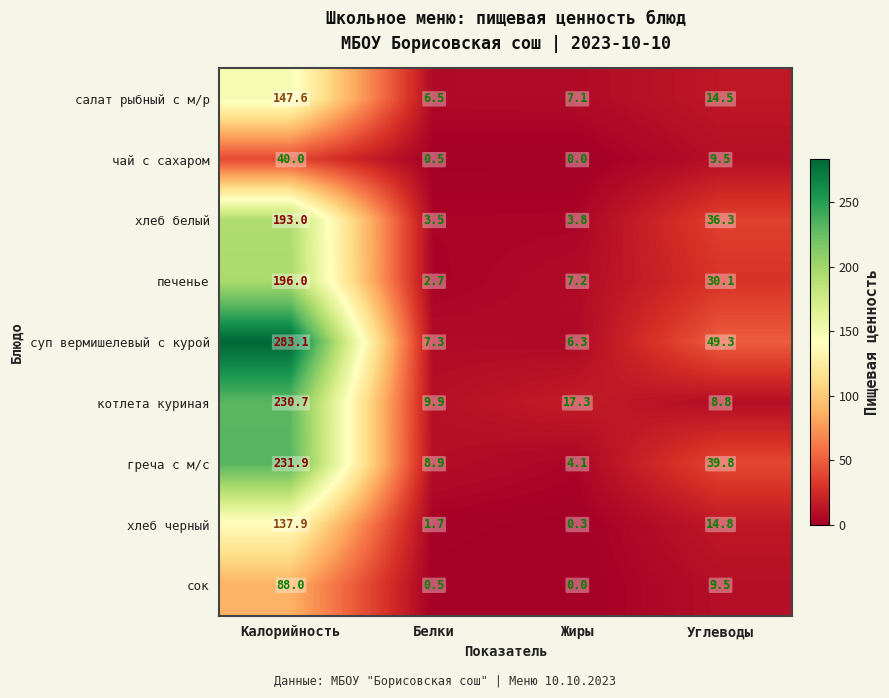

What is the difference between the maximum and minimum values in the печенье series?

193.3